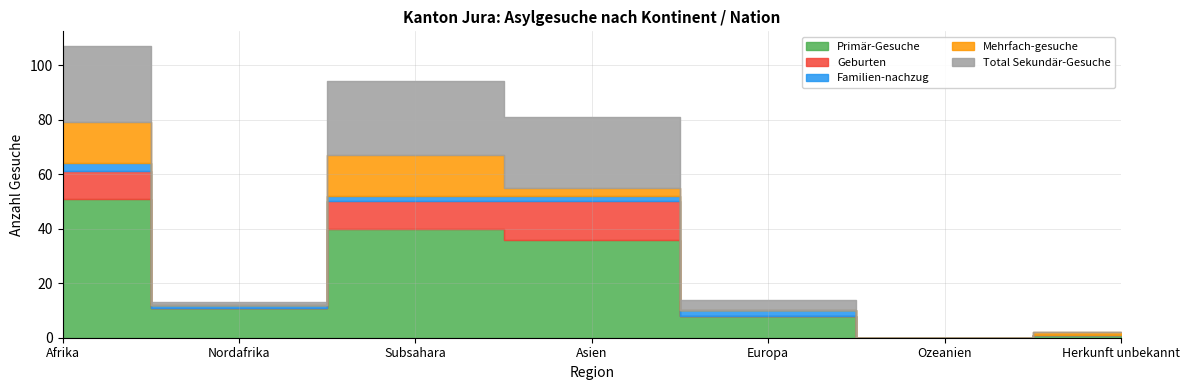

True or false: Primär-Gesuche and Mehrfach-gesuche intersect in this chart.

False